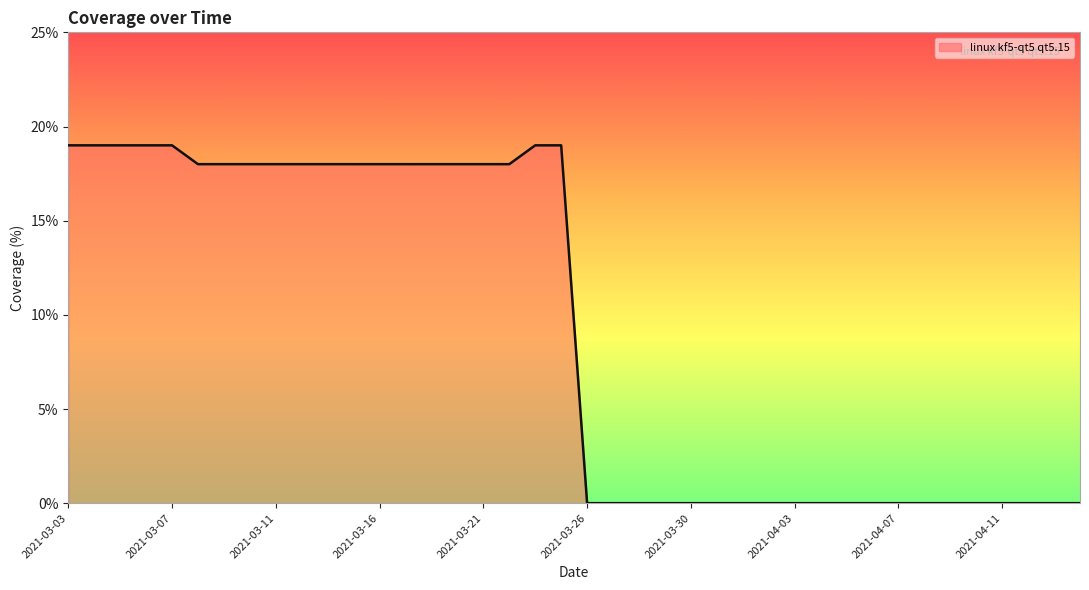

What is the difference between the maximum and minimum values?

19